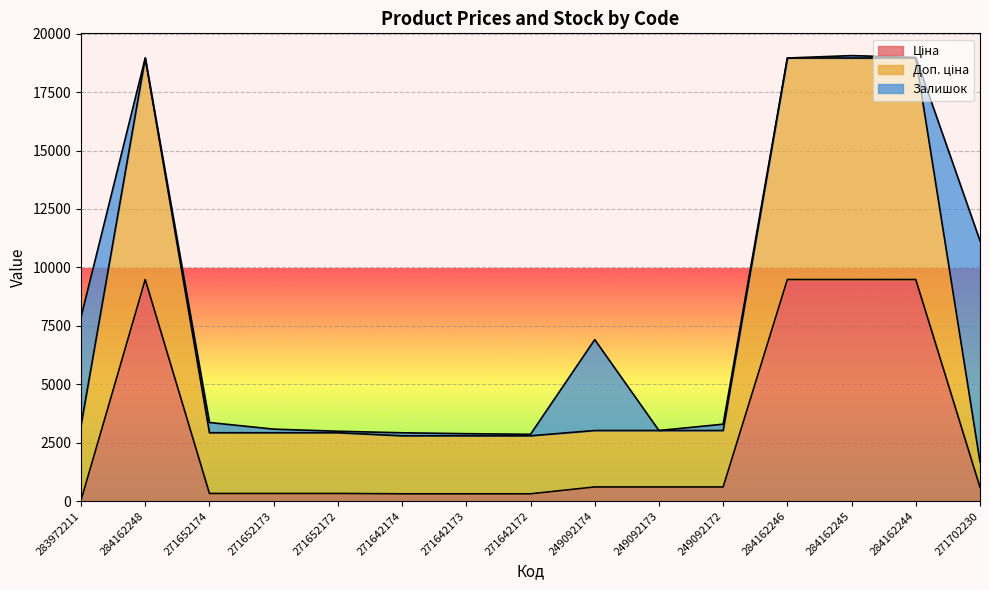

What is the lowest value of the Ціна series?

32.0